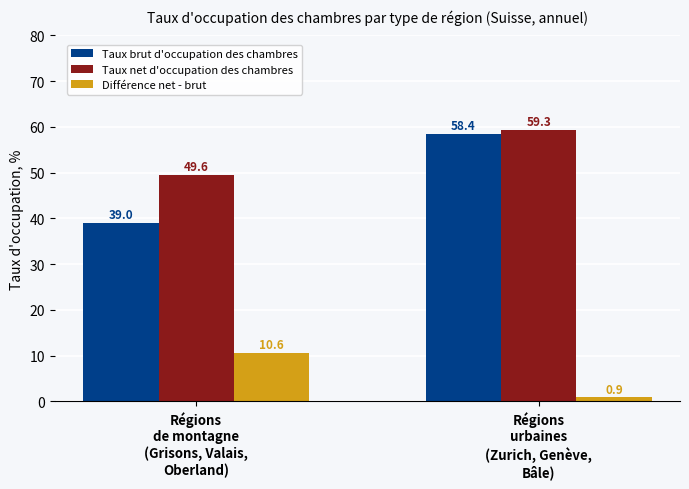

Reading right to left, what are all the values shown in this chart?

Taux brut d'occupation des chambres: Régions
urbaines
(Zurich, Genève,
Bâle)=58.4	Régions
de montagne
(Grisons, Valais,
Oberland)=39.0
Taux net d'occupation des chambres: Régions
urbaines
(Zurich, Genève,
Bâle)=59.3	Régions
de montagne
(Grisons, Valais,
Oberland)=49.6
Différence net - brut: Régions
urbaines
(Zurich, Genève,
Bâle)=0.9	Régions
de montagne
(Grisons, Valais,
Oberland)=10.6